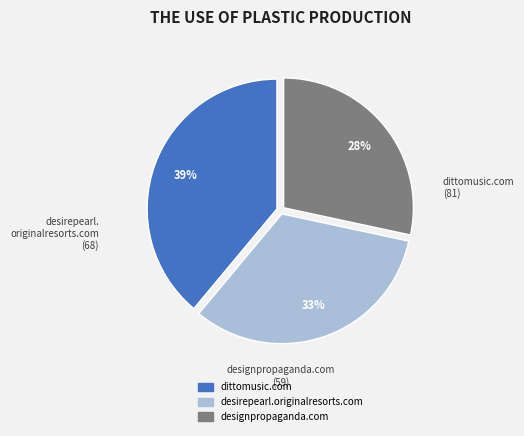

How many segments does this pie chart have?

3